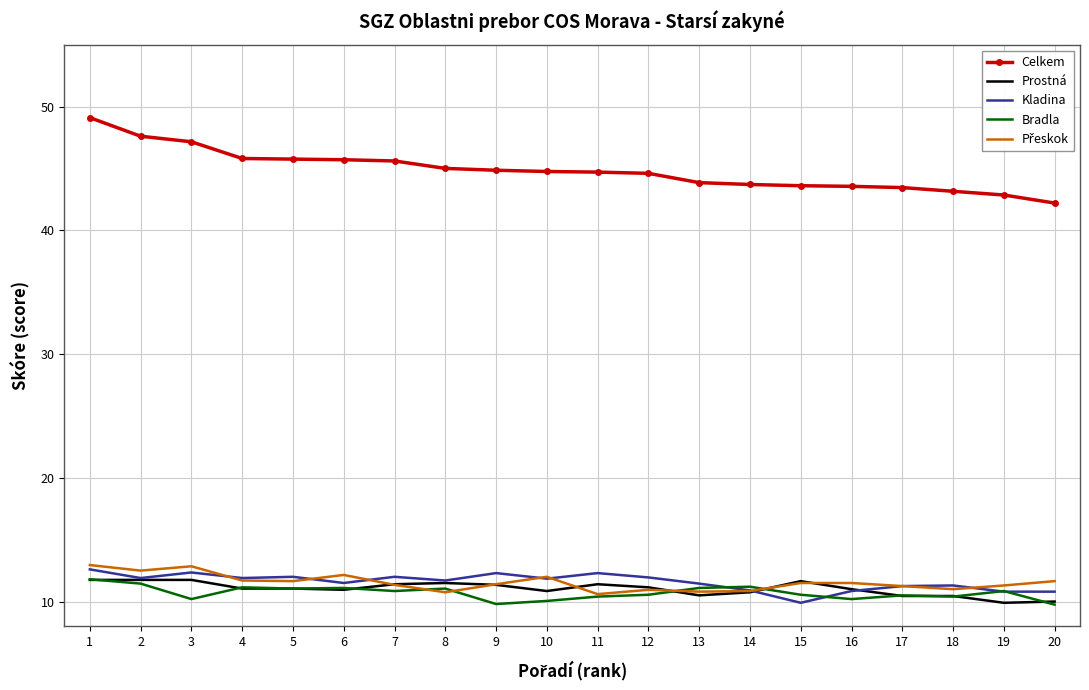

Which series changed the most between 1 and 7?

Celkem